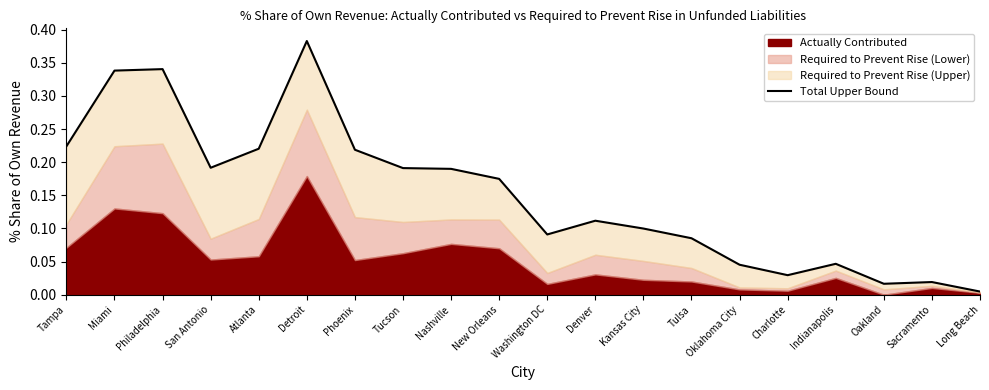

What is the value of the 13th point from the left?

0.1